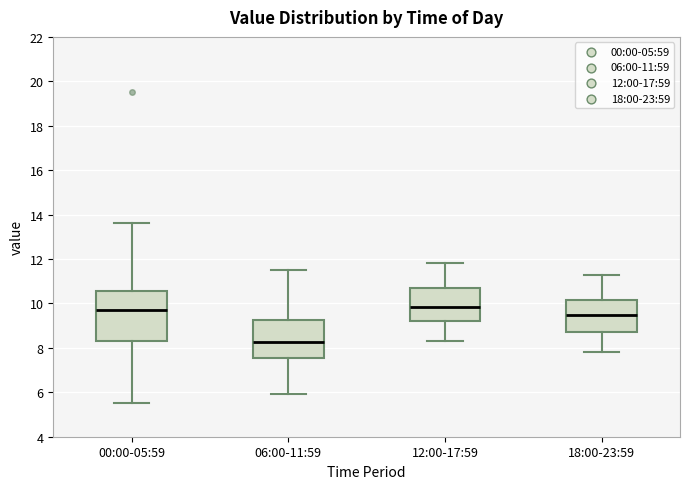

Reading left to right, transcribe this box plot: for each box, give where its median line is, the range the box spans, and where its two whiskers end, as read against the y-axis. The values are not printed on the chart, so give them approximately, as read against the axis.

00:00-05:59: median 9.6, box 8.4 to 10.6, whiskers 5.6 to 13.6
06:00-11:59: median 8.2, box 7.6 to 9.2, whiskers 6.0 to 11.6
12:00-17:59: median 9.8, box 9.2 to 10.6, whiskers 8.4 to 11.8
18:00-23:59: median 9.6, box 8.8 to 10.2, whiskers 7.8 to 11.4